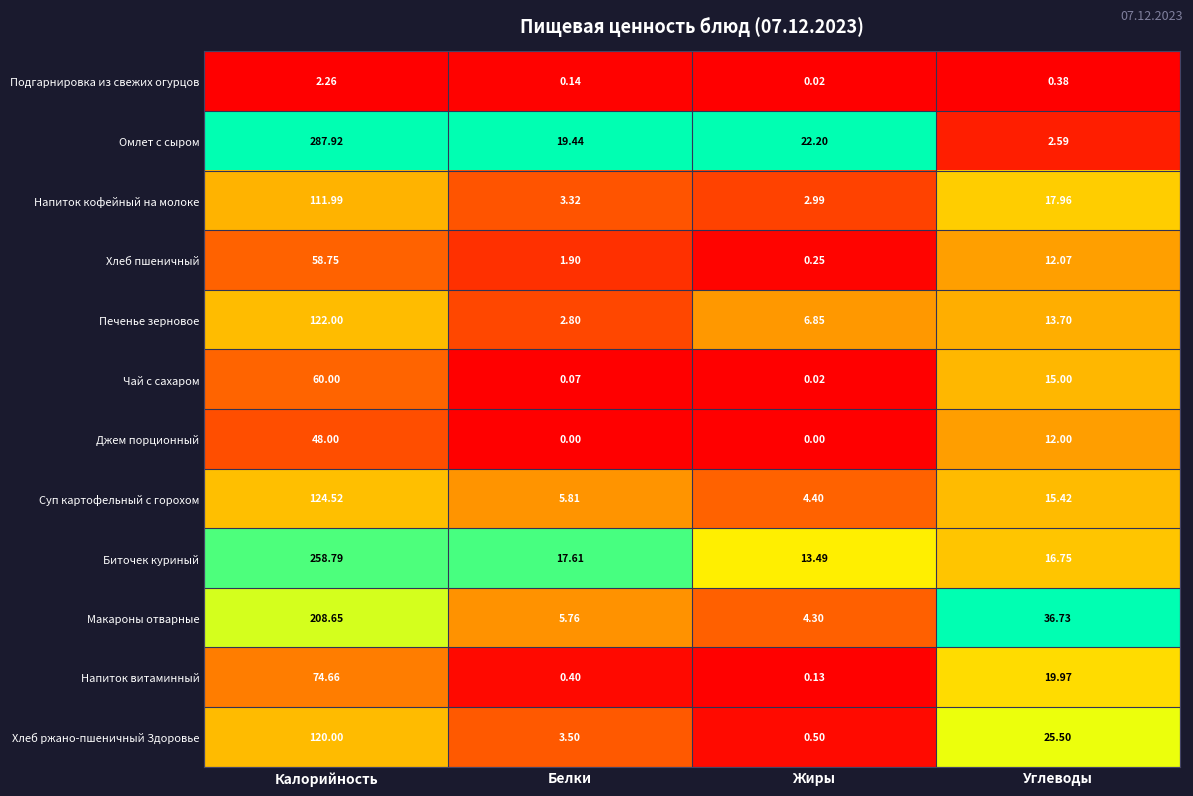

Which label corresponds to the largest value in the chart?

Калорийность